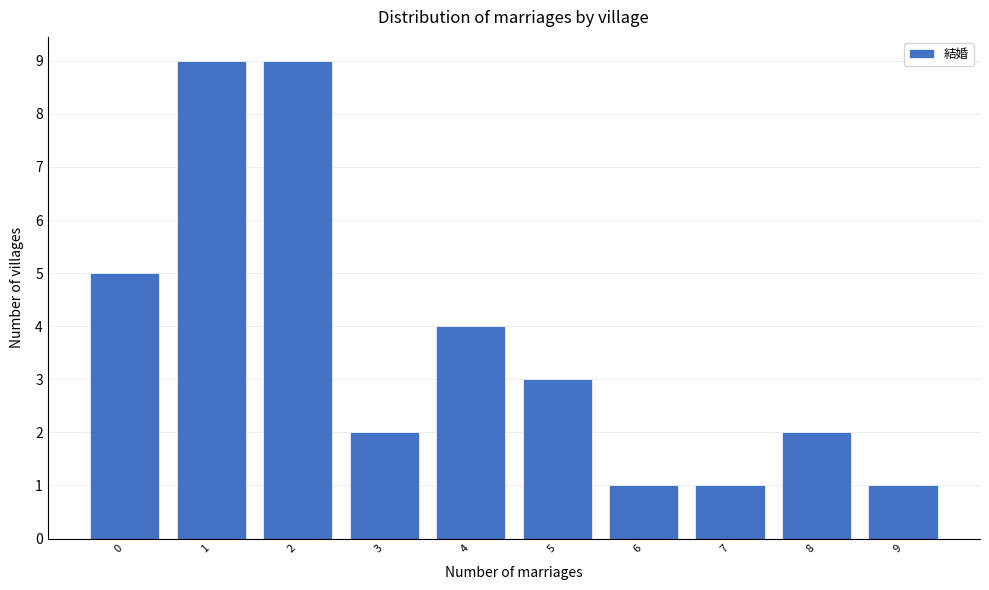

What is the height of the bar covering 2.5 to 3.5 on the x-axis? The values are not printed on the chart, so give them approximately, as read against the axis.

2